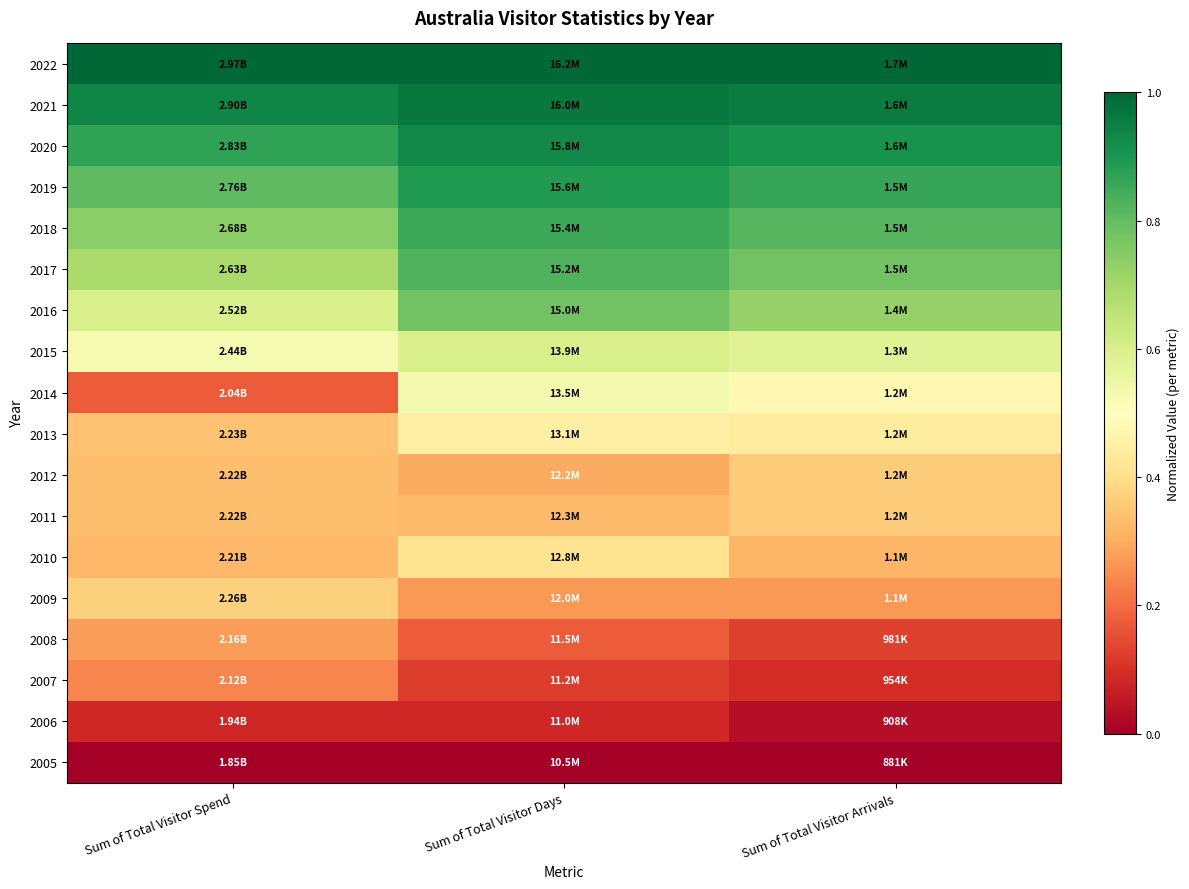

Reading left to right, what are all the values shown in this chart?

2005: Sum of Total Visitor Spend=0.0	Sum of Total Visitor Days=0.0	Sum of Total Visitor Arrivals=0.0
2006: Sum of Total Visitor Spend=0.1	Sum of Total Visitor Days=0.1	Sum of Total Visitor Arrivals=0.0
2007: Sum of Total Visitor Spend=0.2	Sum of Total Visitor Days=0.1	Sum of Total Visitor Arrivals=0.1
2008: Sum of Total Visitor Spend=0.3	Sum of Total Visitor Days=0.2	Sum of Total Visitor Arrivals=0.1
2009: Sum of Total Visitor Spend=0.4	Sum of Total Visitor Days=0.3	Sum of Total Visitor Arrivals=0.3
2010: Sum of Total Visitor Spend=0.3	Sum of Total Visitor Days=0.4	Sum of Total Visitor Arrivals=0.3
2011: Sum of Total Visitor Spend=0.3	Sum of Total Visitor Days=0.3	Sum of Total Visitor Arrivals=0.4
2012: Sum of Total Visitor Spend=0.3	Sum of Total Visitor Days=0.3	Sum of Total Visitor Arrivals=0.4
2013: Sum of Total Visitor Spend=0.3	Sum of Total Visitor Days=0.5	Sum of Total Visitor Arrivals=0.4
2014: Sum of Total Visitor Spend=0.2	Sum of Total Visitor Days=0.5	Sum of Total Visitor Arrivals=0.5
2015: Sum of Total Visitor Spend=0.5	Sum of Total Visitor Days=0.6	Sum of Total Visitor Arrivals=0.6
2016: Sum of Total Visitor Spend=0.6	Sum of Total Visitor Days=0.8	Sum of Total Visitor Arrivals=0.7
2017: Sum of Total Visitor Spend=0.7	Sum of Total Visitor Days=0.8	Sum of Total Visitor Arrivals=0.8
2018: Sum of Total Visitor Spend=0.7	Sum of Total Visitor Days=0.9	Sum of Total Visitor Arrivals=0.8
2019: Sum of Total Visitor Spend=0.8	Sum of Total Visitor Days=0.9	Sum of Total Visitor Arrivals=0.9
2020: Sum of Total Visitor Spend=0.9	Sum of Total Visitor Days=0.9	Sum of Total Visitor Arrivals=0.9
2021: Sum of Total Visitor Spend=0.9	Sum of Total Visitor Days=1.0	Sum of Total Visitor Arrivals=1.0
2022: Sum of Total Visitor Spend=1.0	Sum of Total Visitor Days=1.0	Sum of Total Visitor Arrivals=1.0